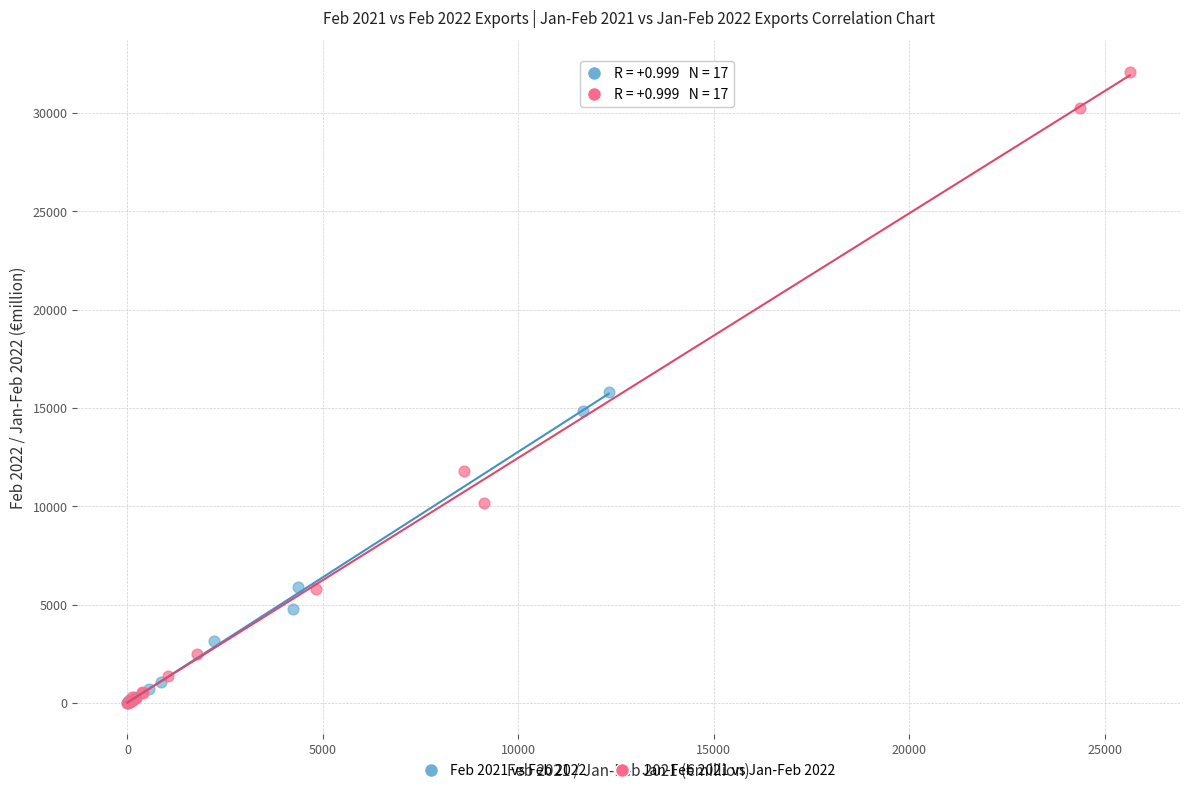

Which series has the widest spread of Y values?

Jan-Feb 2021 vs Jan-Feb 2022